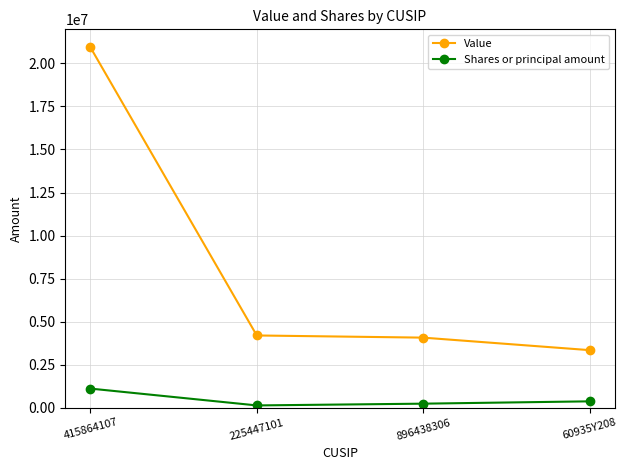

Which series has the largest range (max minus min)?

Value